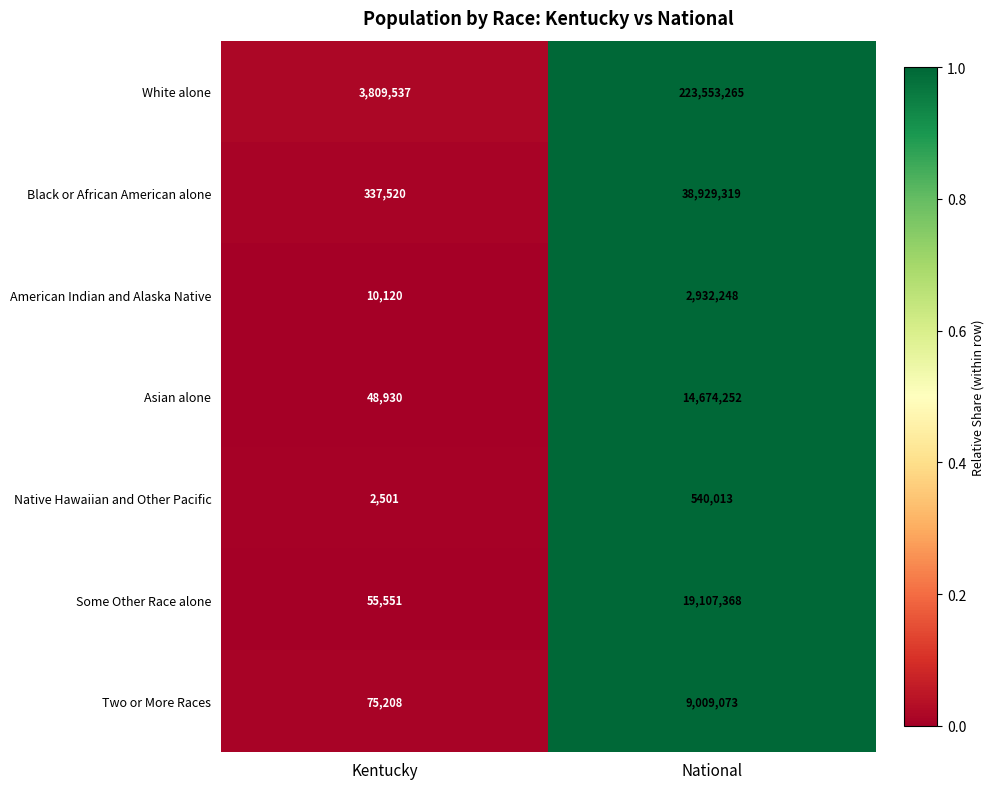

What is the spread (max minus min) of values at Kentucky?

3807036